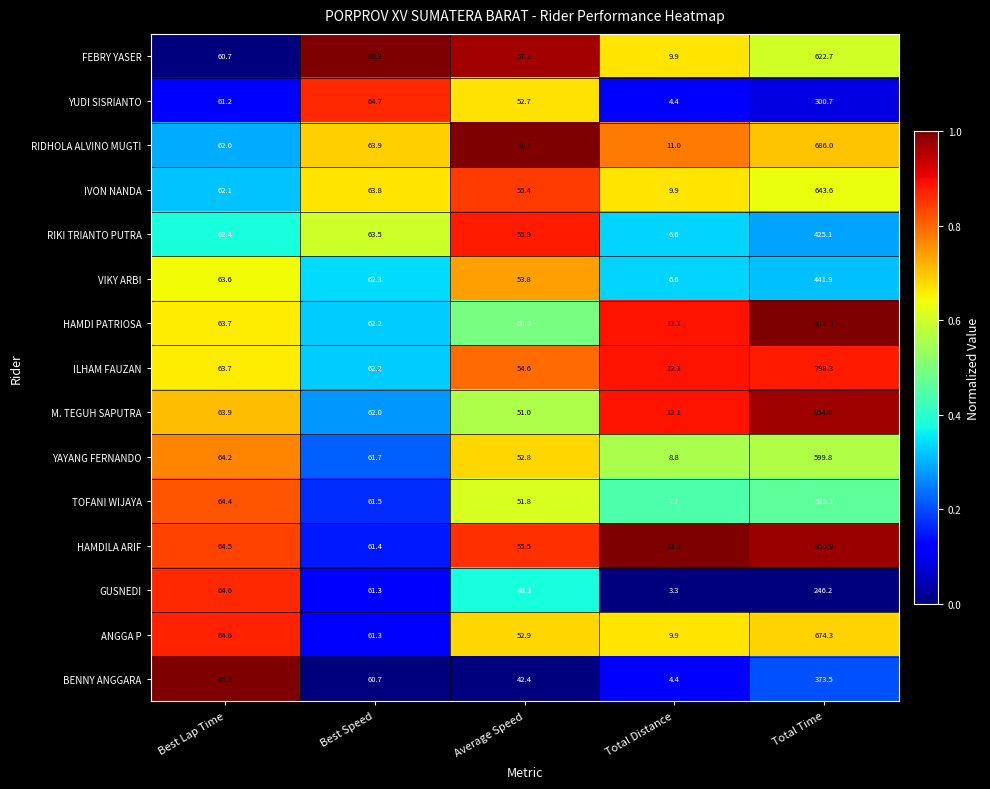

How many data points in VIKY ARBI are above 62?

3